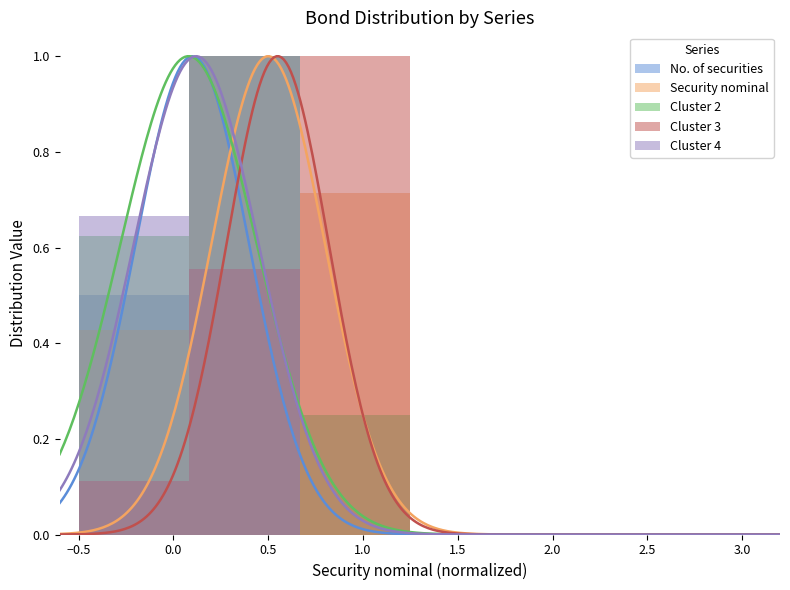

Which series has the largest range (max minus min)?

No. of securities